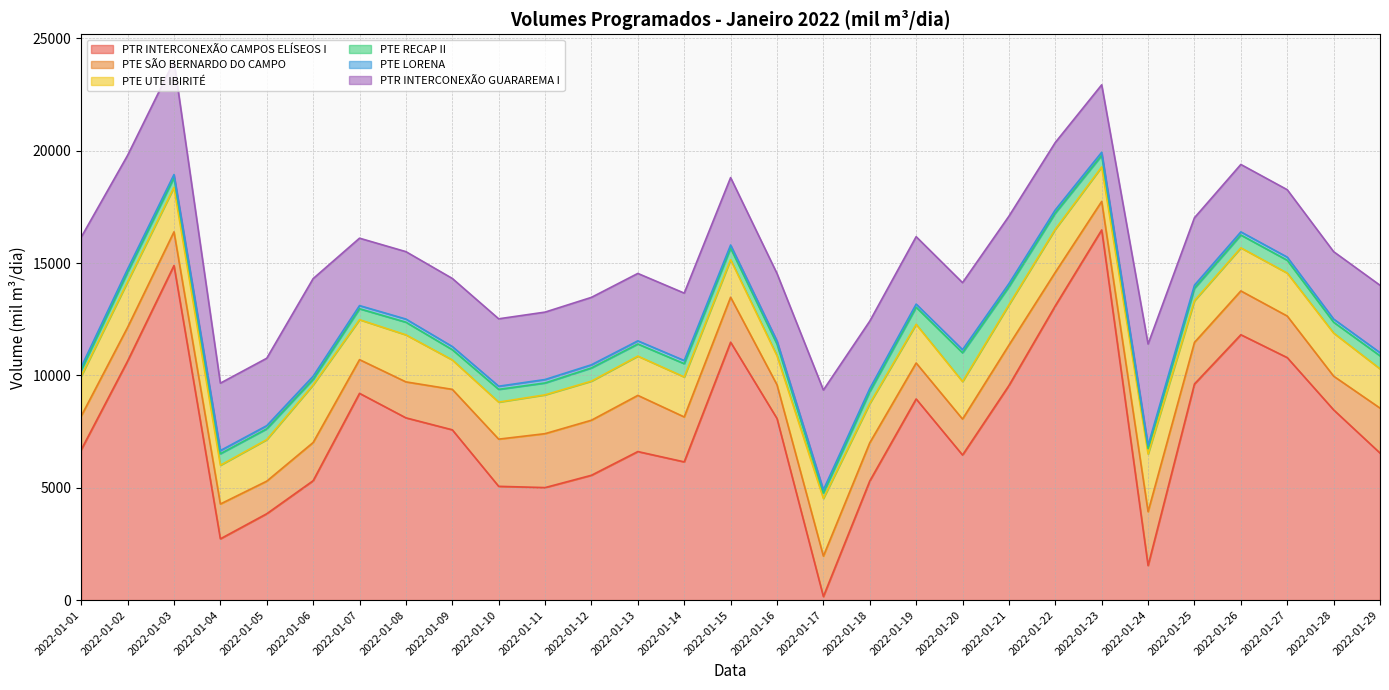

At which label does PTE RECAP II first exceed 525?

2022-01-08